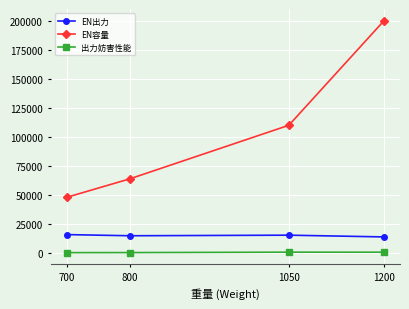

What are all the series names shown in the legend?

EN出力, EN容量, 出力妨害性能